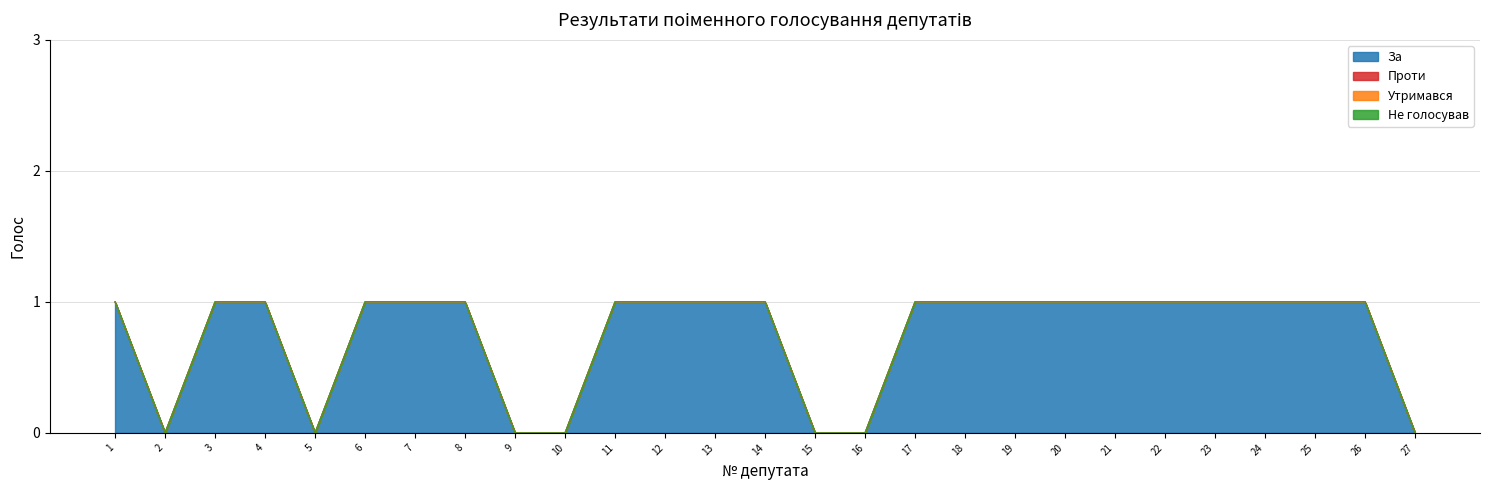

What are all the series names shown in the legend?

За, Проти, Утримався, Не голосував